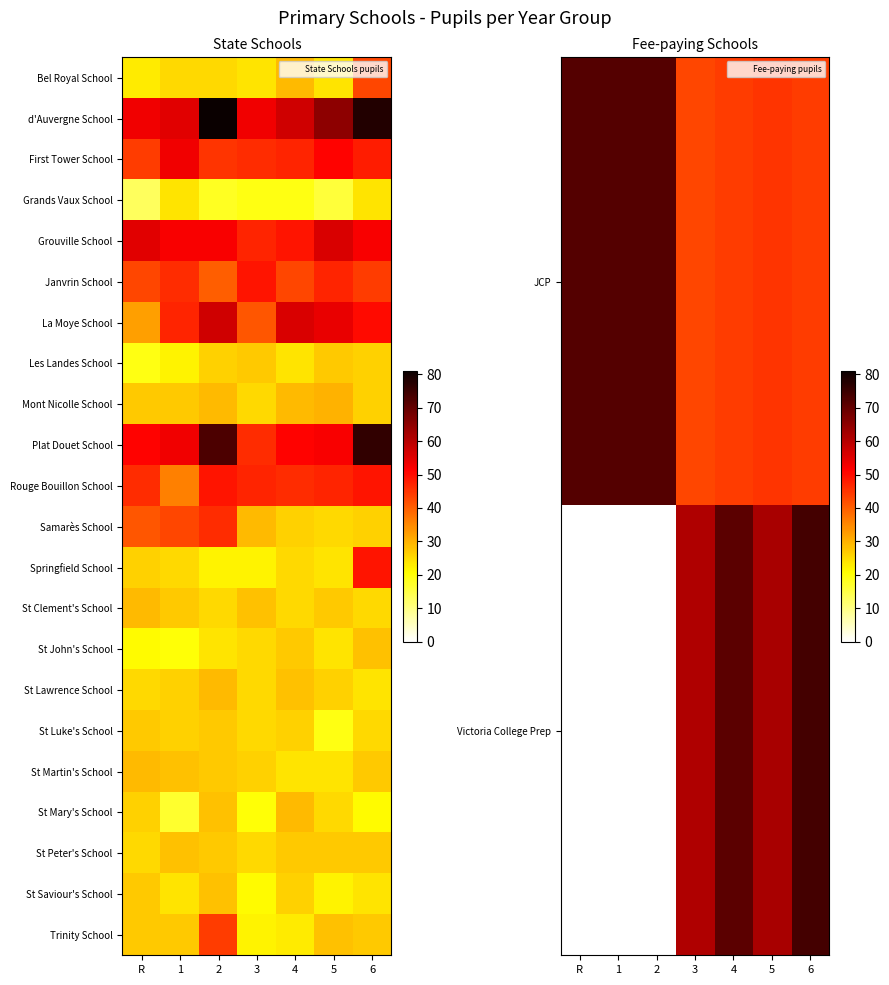

Count the Mont Nicolle School values in the range 26 to 29.

5